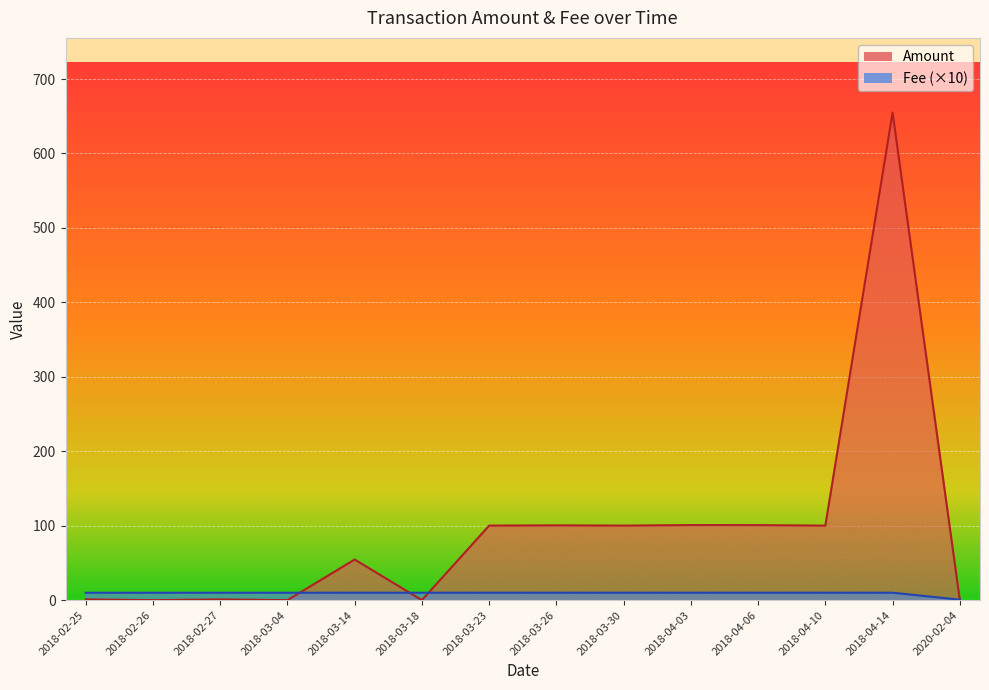

Which series changed the most between 2018-02-26 and 2018-02-25?

Amount